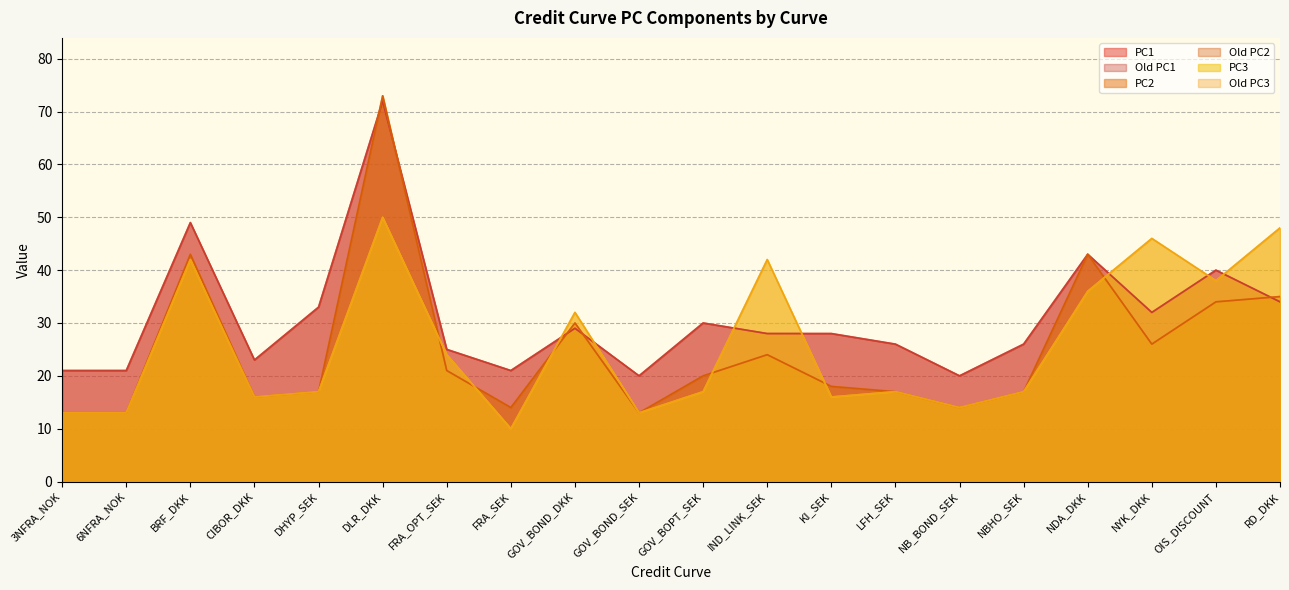

At which category is the sum across all series the highest?

DLR_DKK